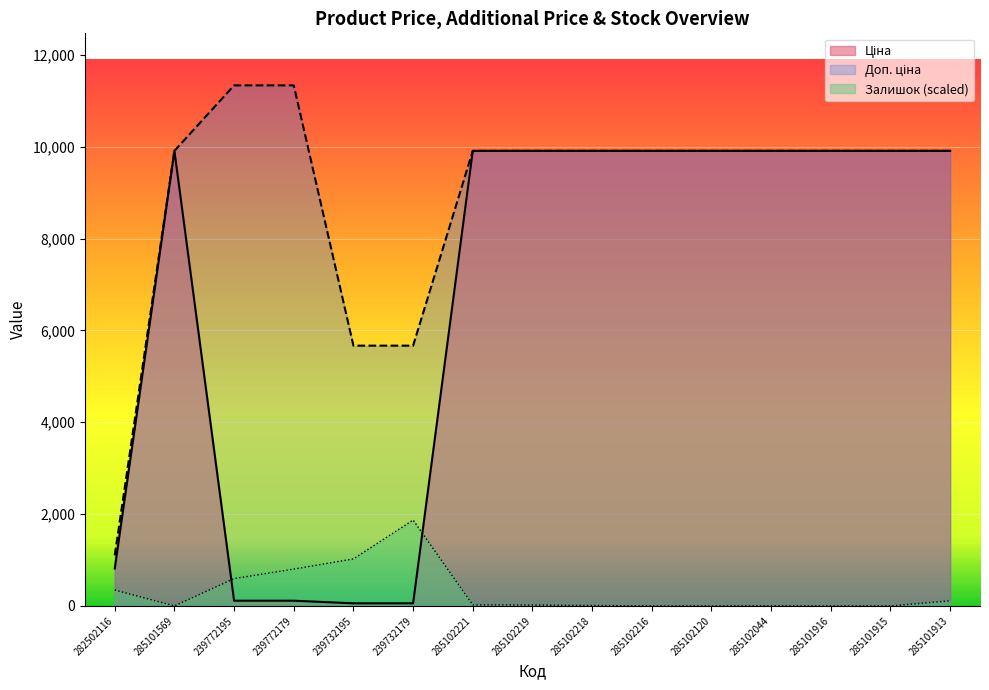

What is the sum of all Ціна values?

100237.9